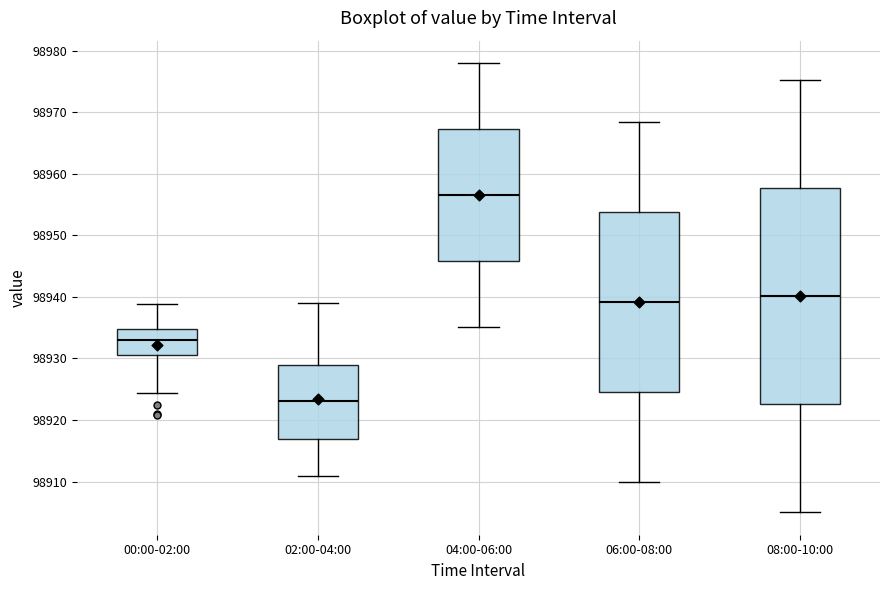

Reading left to right, read every box against the y-axis: the position of its median line, the range the box covers, and the ends of its whiskers. The values are not printed on the chart, so give them approximately, as read against the axis.

00:00-02:00: median 98933, box 98931 to 98935, whiskers 98924 to 98939
02:00-04:00: median 98923, box 98917 to 98929, whiskers 98911 to 98939
04:00-06:00: median 98957, box 98946 to 98967, whiskers 98935 to 98978
06:00-08:00: median 98939, box 98925 to 98954, whiskers 98910 to 98969
08:00-10:00: median 98940, box 98923 to 98958, whiskers 98905 to 98975